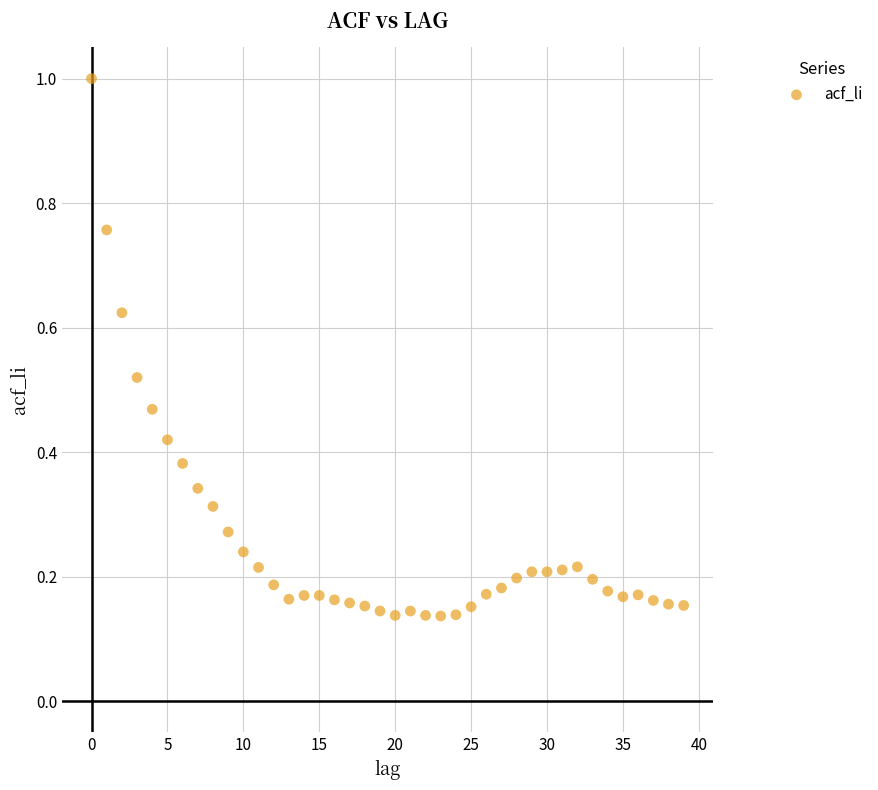

What is the range of Y values (max minus min)?

0.9